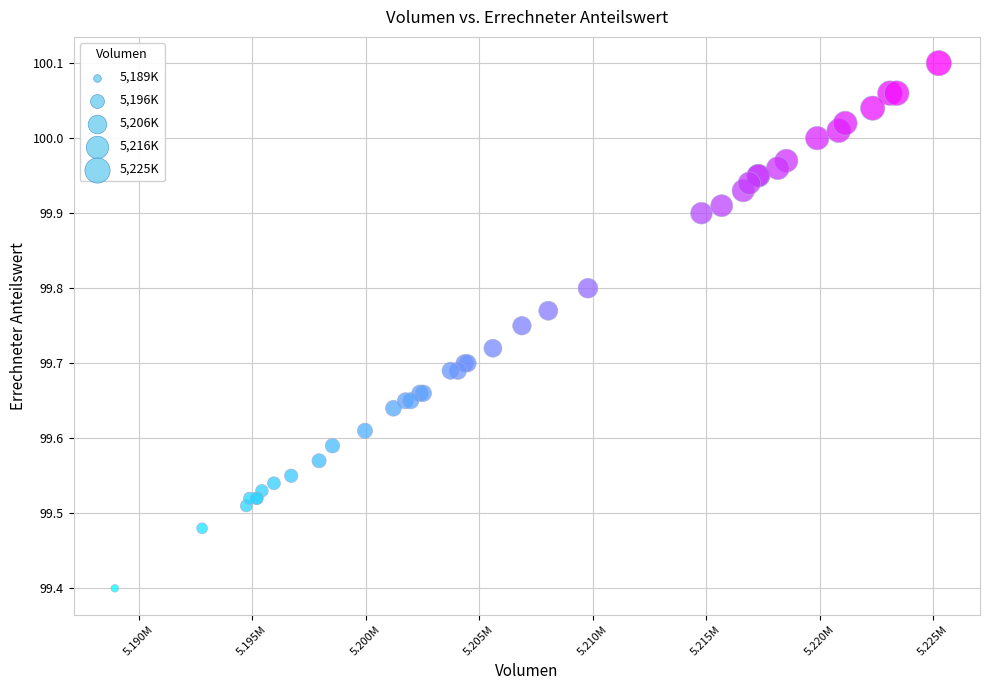

What Y value in the scatter plot is closest to 99?

99.4